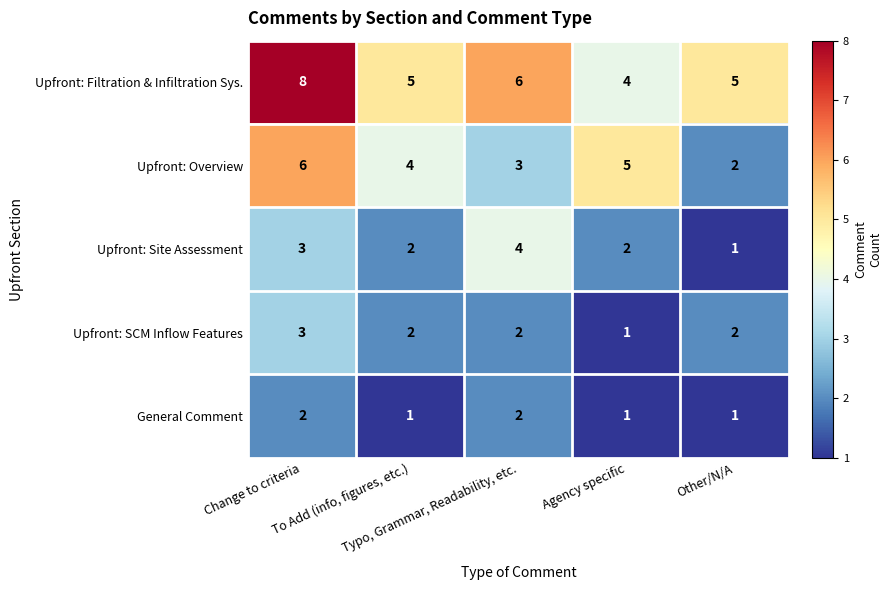

List the series in order of their peak value, lowest first.

General Comment, Upfront: SCM Inflow Features, Upfront: Site Assessment, Upfront: Overview, Upfront: Filtration & Infiltration Sys.